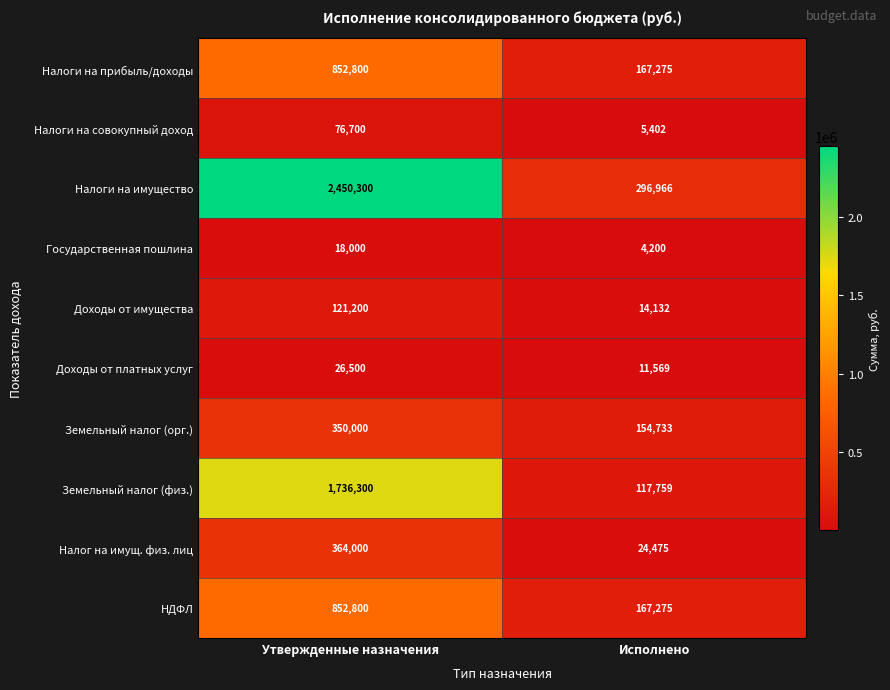

At which category is the sum across all series the highest?

Утвержденные назначения